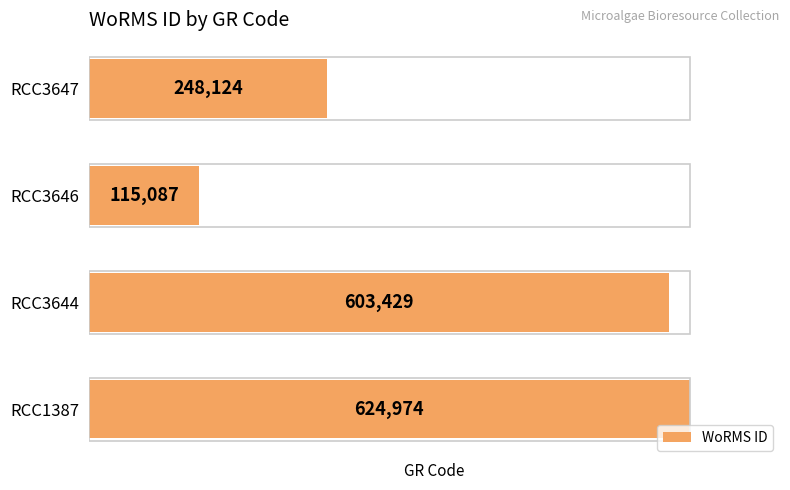

Is it true that the value at RCC3646 is 167766?

False